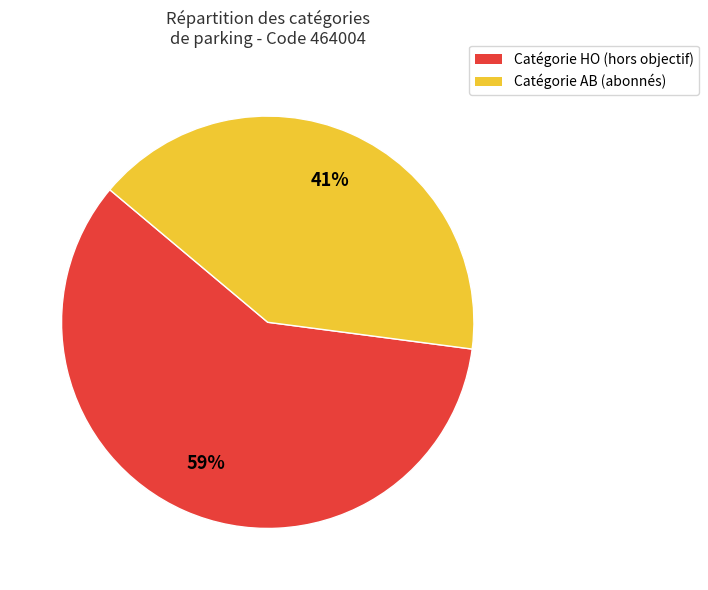

To the nearest percent, what is the difference between the largest and smallest slice percentages?

18%